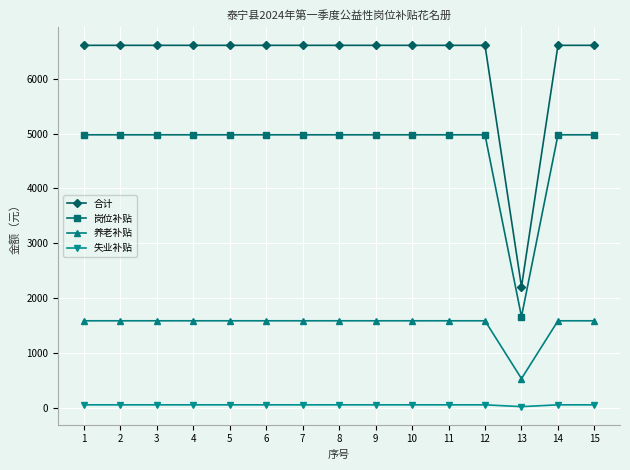

Reading left to right, transcribe all the data shown in this chart.

合计: 1=6613.5	2=6613.5	3=6613.5	4=6613.5	5=6613.5	6=6613.5	7=6613.5	8=6613.5	9=6613.5	10=6613.5	11=6613.5	12=6613.5	13=2204.5	14=6613.5	15=6613.5
岗位补贴: 1=4980.0	2=4980.0	3=4980.0	4=4980.0	5=4980.0	6=4980.0	7=4980.0	8=4980.0	9=4980.0	10=4980.0	11=4980.0	12=4980.0	13=1660.0	14=4980.0	15=4980.0
养老补贴: 1=1584.0	2=1584.0	3=1584.0	4=1584.0	5=1584.0	6=1584.0	7=1584.0	8=1584.0	9=1584.0	10=1584.0	11=1584.0	12=1584.0	13=528.0	14=1584.0	15=1584.0
失业补贴: 1=49.5	2=49.5	3=49.5	4=49.5	5=49.5	6=49.5	7=49.5	8=49.5	9=49.5	10=49.5	11=49.5	12=49.5	13=16.5	14=49.5	15=49.5